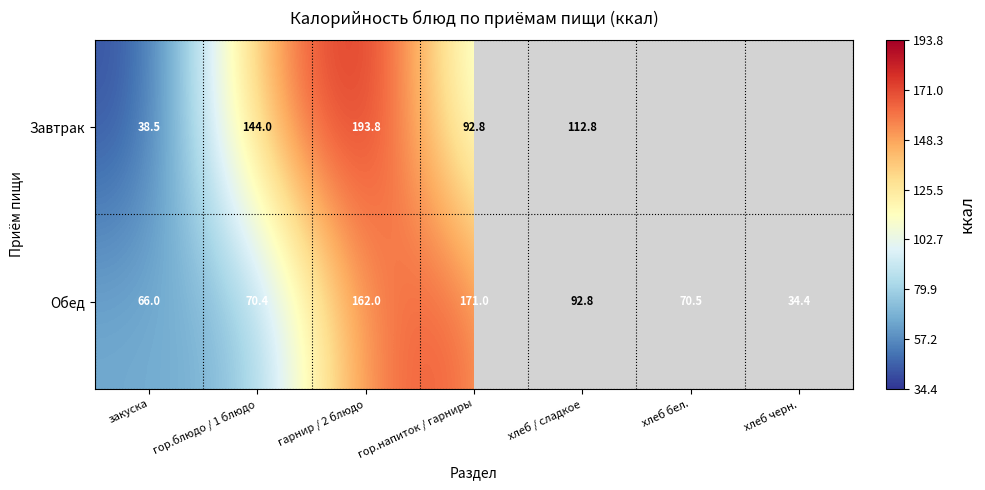

Is it true that Обед equals 59.6 at гор.напиток / гарниры?

False